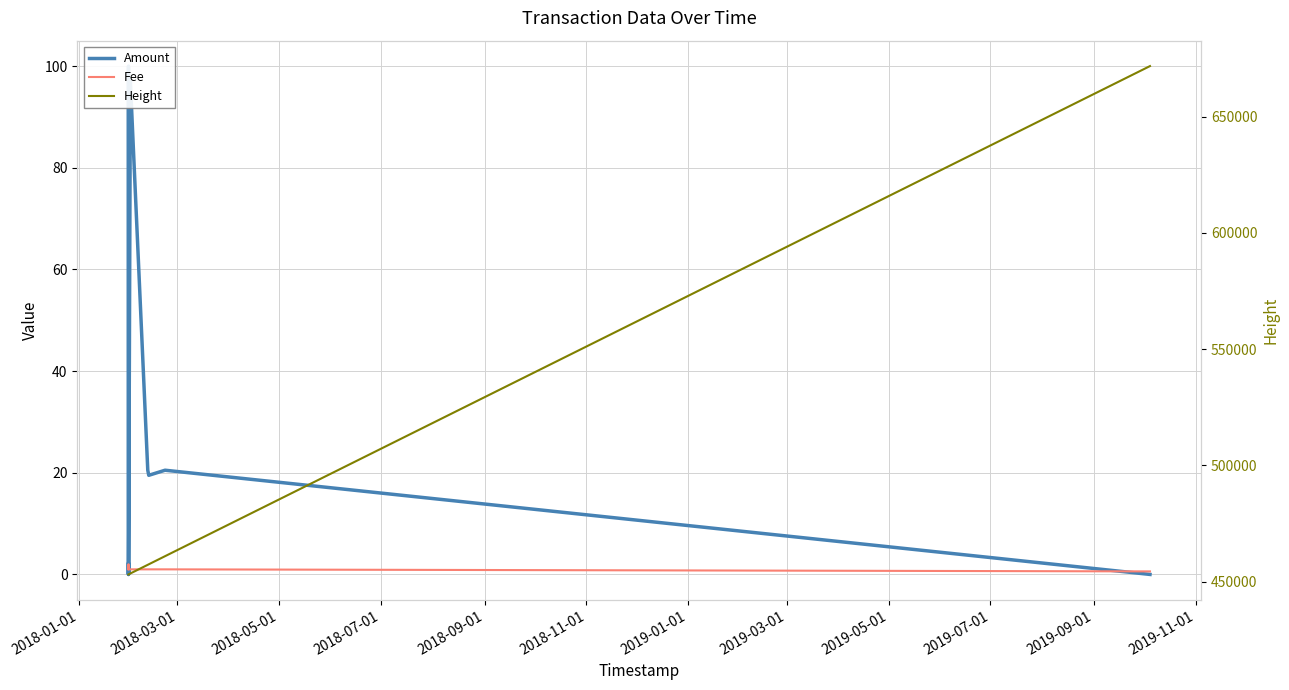

What is the approximate value of Fee at 2018-11-01?

1.0